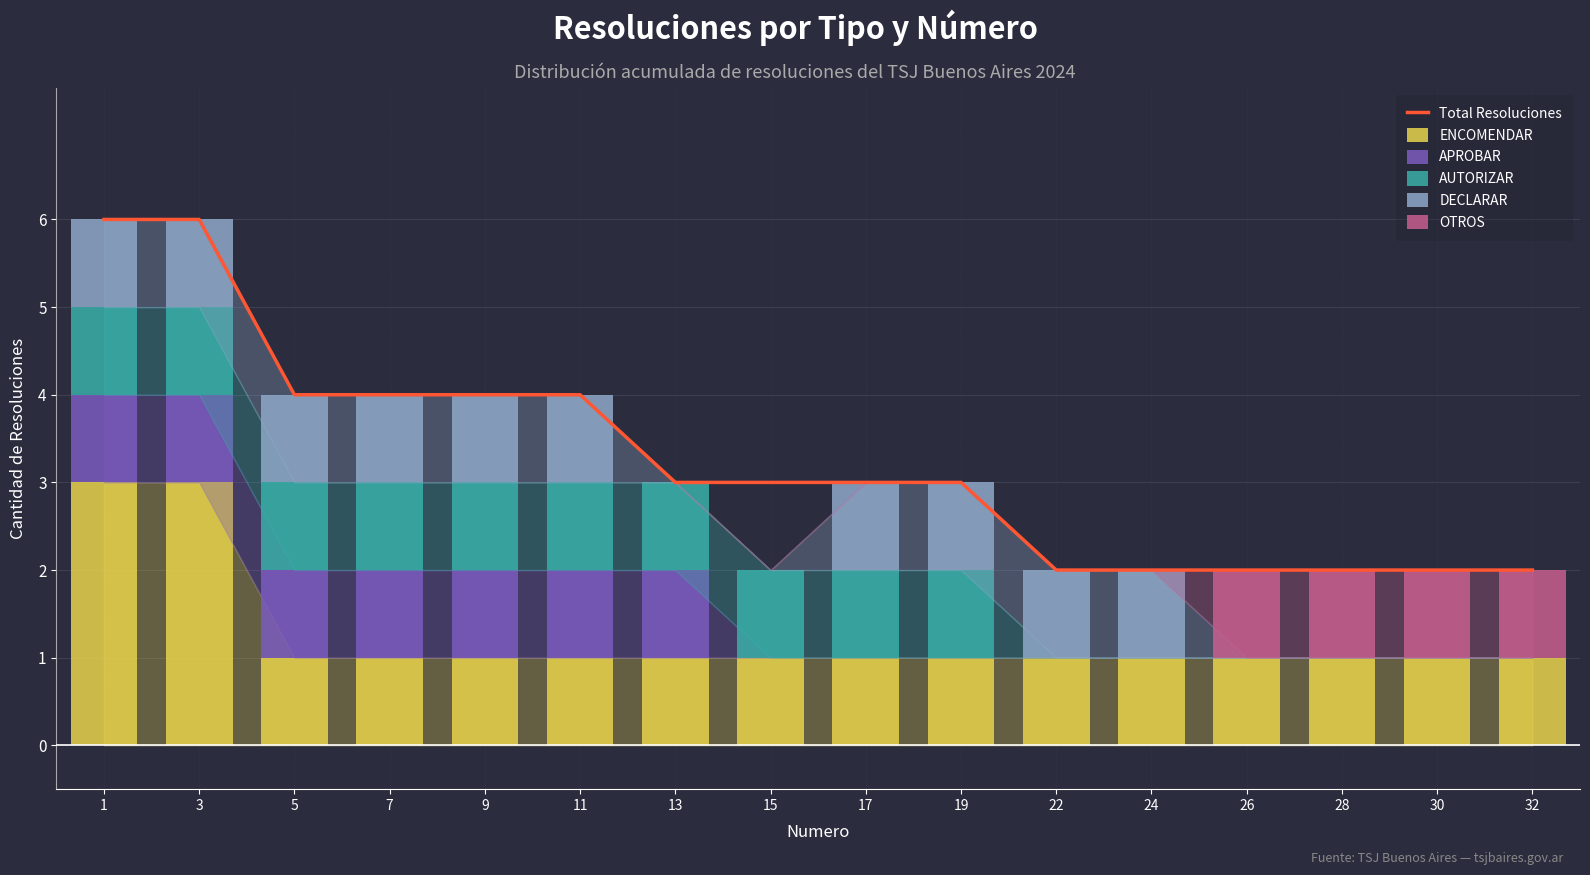

Which series changed the most between 13 and 26?

Total Resoluciones